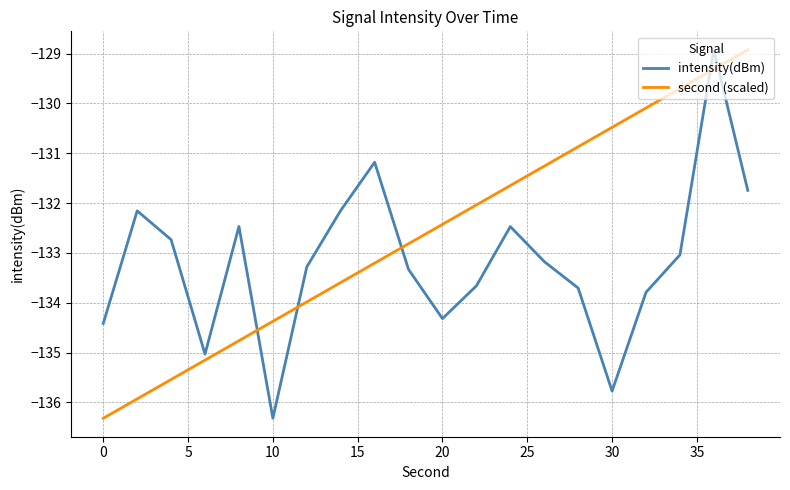

True or false: intensity(dBm) has more than 2 points higher than both neighbors.

True